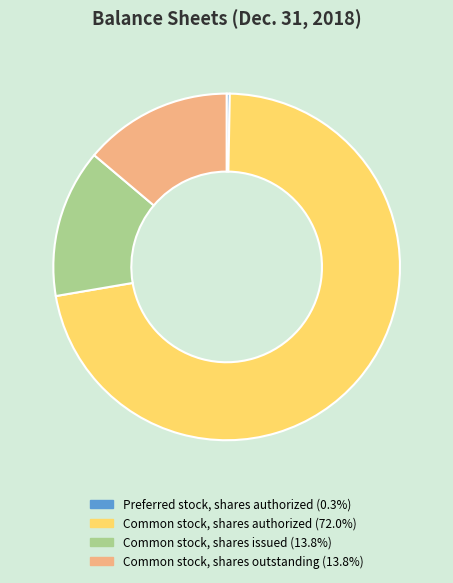

Which category has the smallest portion of the pie?

Preferred stock, shares authorized